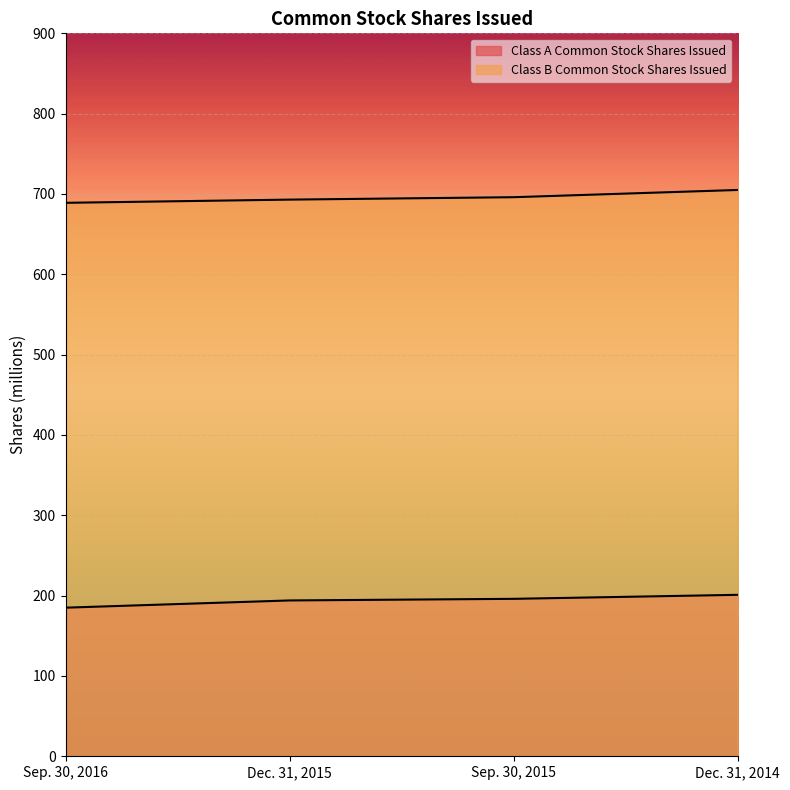

Which category has the highest value across all series?

Dec. 31, 2014